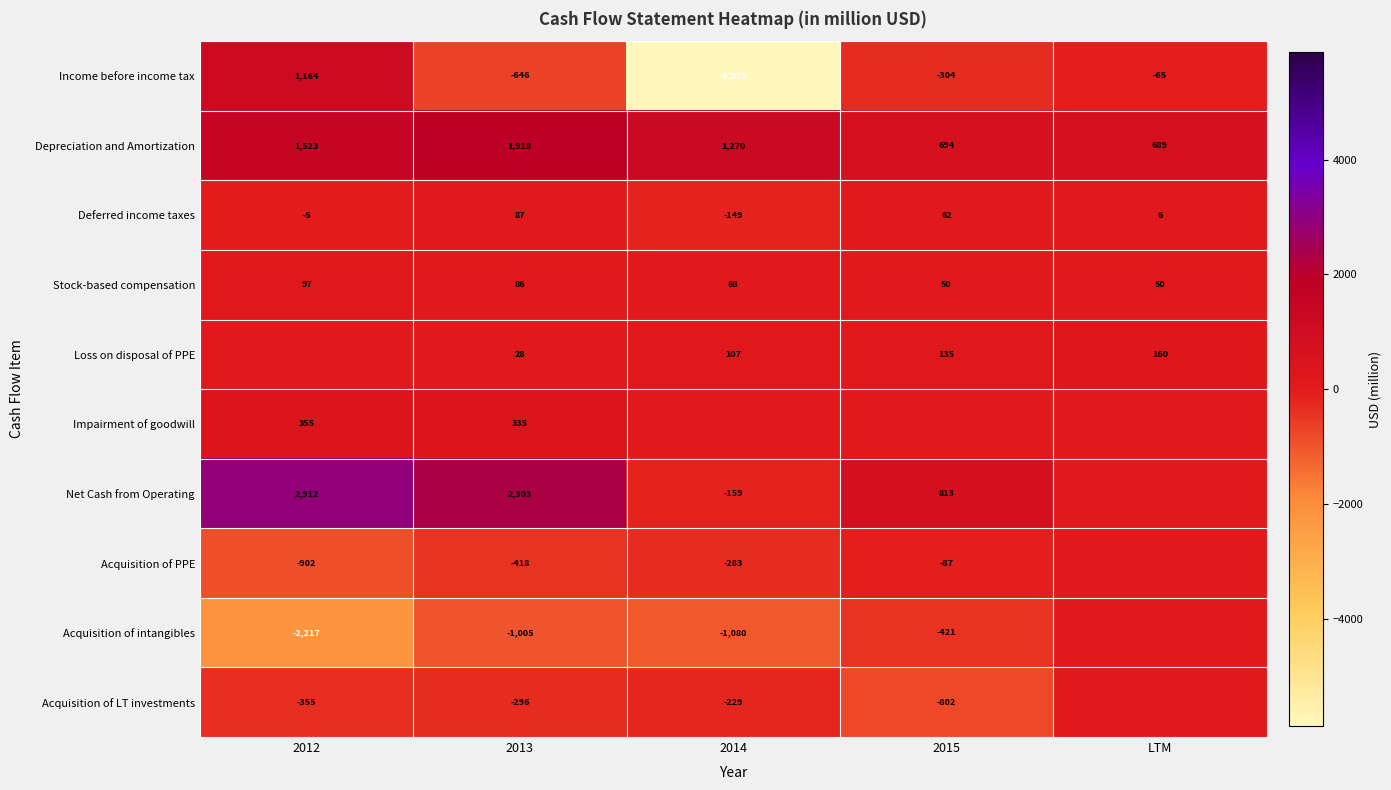

What is the lowest value of the Depreciation and Amortization series?

689